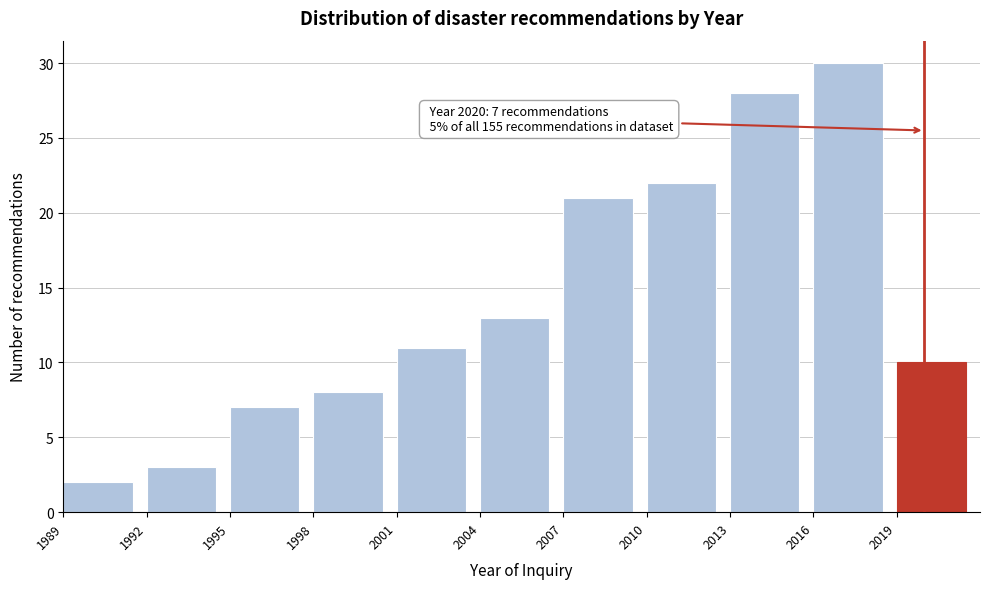

Reading left to right, extract all data points from this chart.

2	3	7	8	11	13	21	22	28	30	10